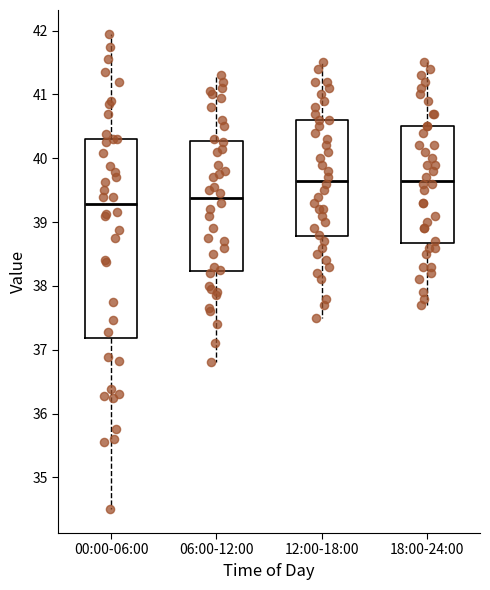

Reading left to right, read every box against the y-axis: the position of its median line, the range the box covers, and the ends of its whiskers. The values are not printed on the chart, so give them approximately, as read against the axis.

00:00-06:00: median 39.3, box 37.2 to 40.3, whiskers 34.5 to 42.0
06:00-12:00: median 39.4, box 38.2 to 40.3, whiskers 36.8 to 41.3
12:00-18:00: median 39.7, box 38.8 to 40.6, whiskers 37.5 to 41.5
18:00-24:00: median 39.7, box 38.7 to 40.5, whiskers 37.7 to 41.5